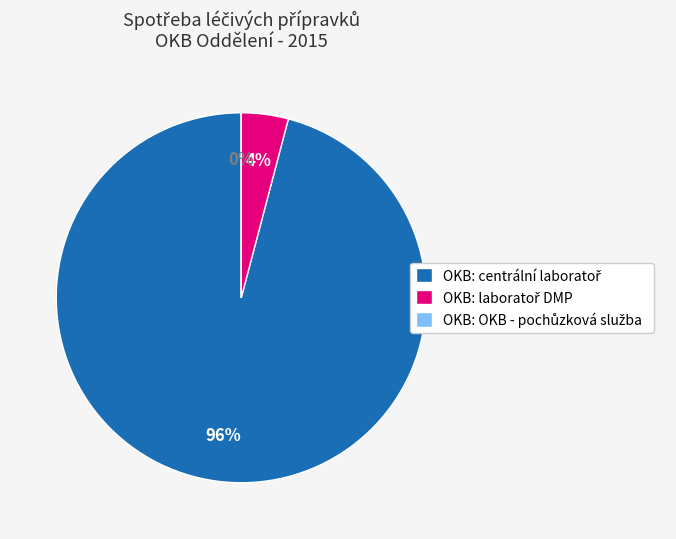

What percentage is NOT represented by OKB: centrální laboratoř?

4.1%